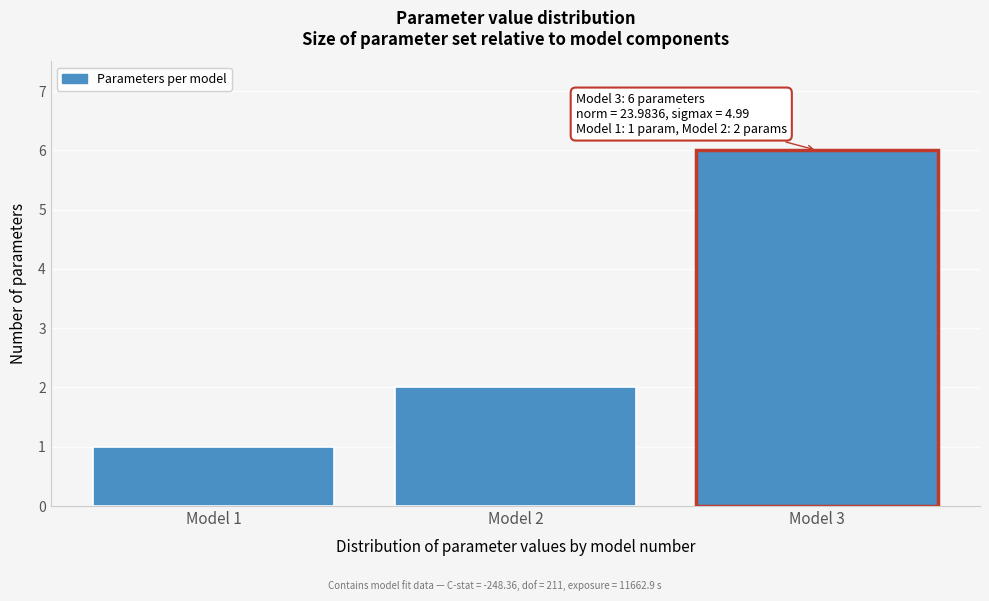

Reading right to left, list all the values displayed in this chart.

Model 3=6	Model 2=2	Model 1=1